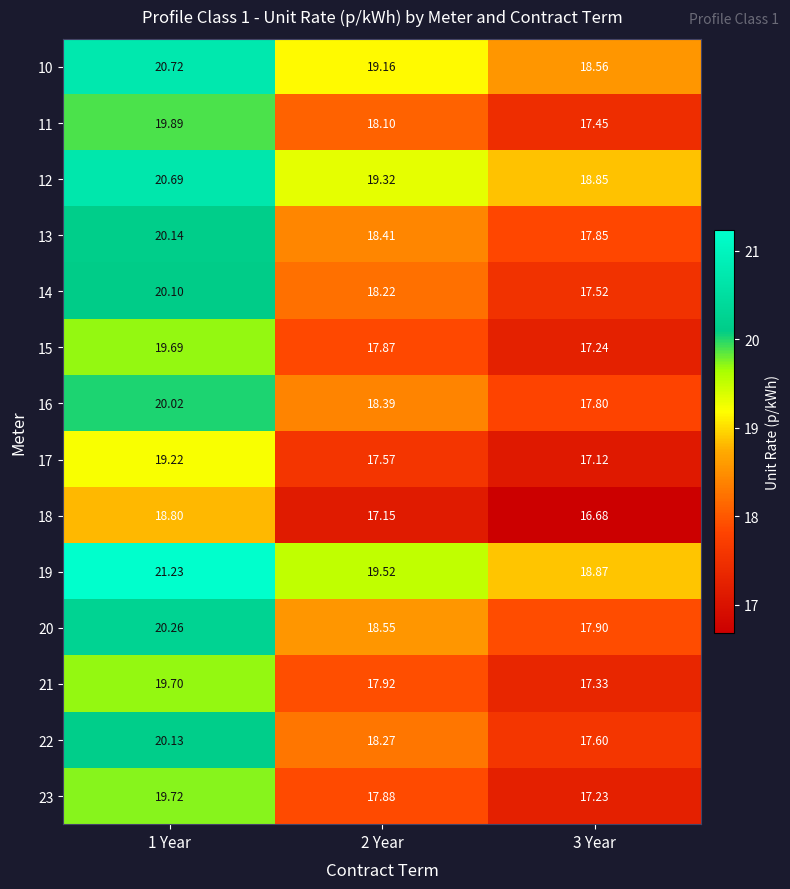

Is the value of 11 at 3 Year greater than the value of 20 at 2 Year?

No